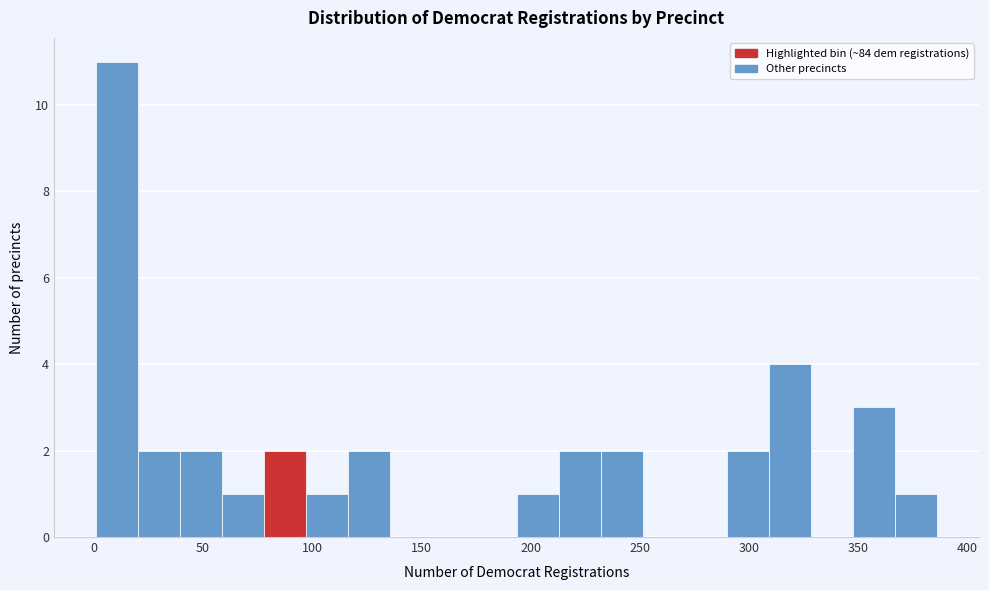

Read against the x-axis, roughly where is the centre of the tallest bar?

10